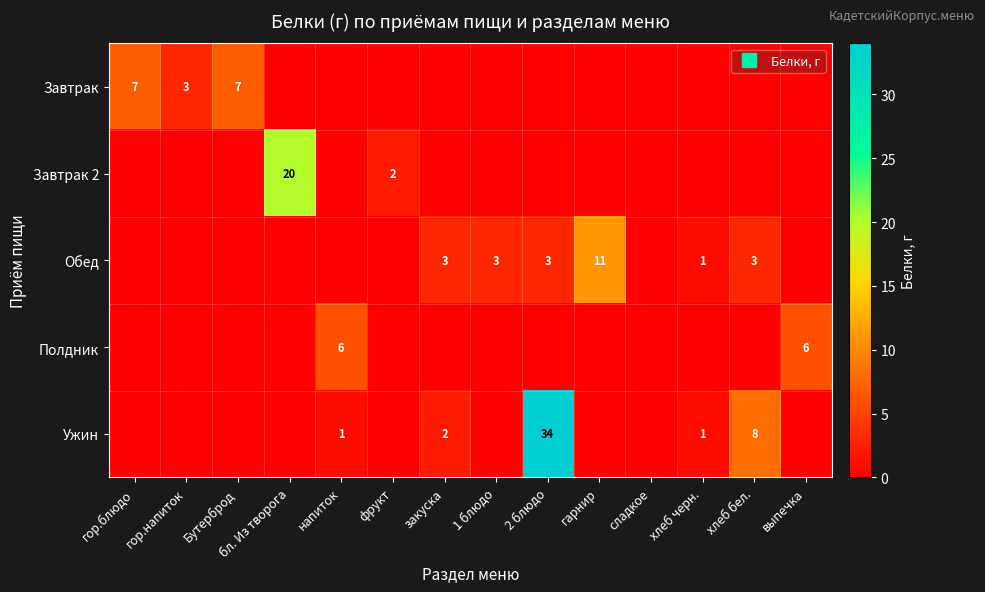

Is the value of Полдник at гор.блюдо greater than the value of Завтрак at сладкое?

No